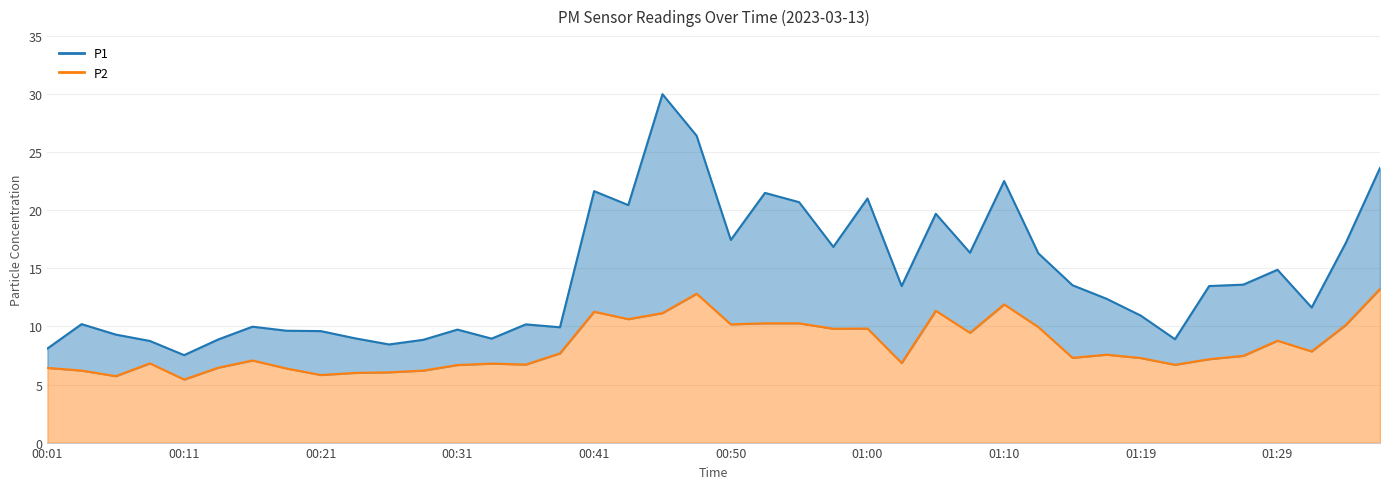

The P2 series shows 9.8 at 01:22. True or false?

False